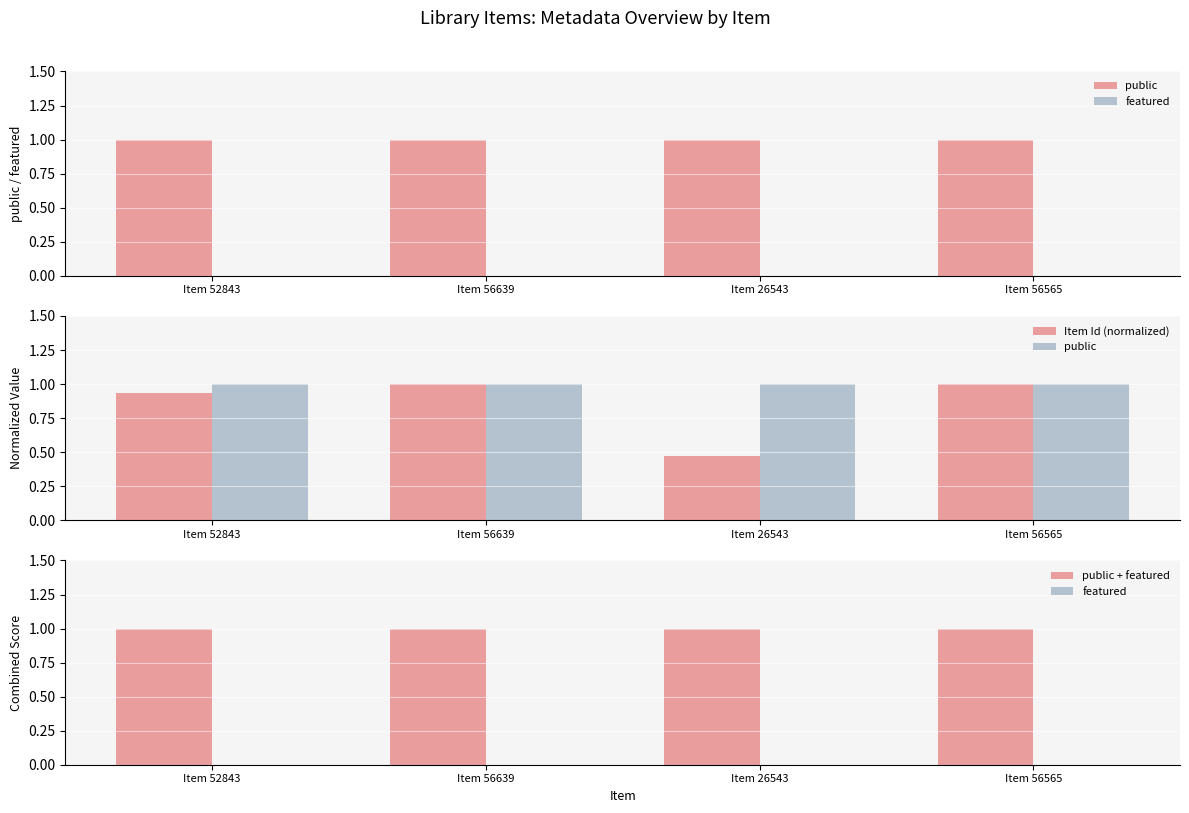

Are the bars grouped side by side (vs. stacked)?

Yes